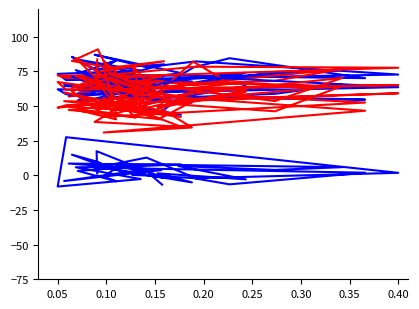

Reading left to right, extract all data points from this chart.

col_10: 80.5	76.6	80.1	69.7	85.5	75.2	81.7	80.0	82.7	73.5	74.1	83.8	75.5	73.2	68.7	72.7	82.2	78.0	87.0	73.8	67.4	70.1	66.7	62.6	77.8	84.5	70.1	72.6	67.7	68.1	74.0	64.5	74.6	76.1	64.4	68.2	64.4	62.4	69.8
col_14: 83.7	74.4	82.3	77.7	82.5	90.9	68.1	82.5	74.6	59.2	71.5	69.8	71.7	72.1	70.2	77.6	78.4	75.0	71.4	62.6	64.5	65.4	52.5	59.8	82.0	66.4	63.5	68.6	66.2	60.0	67.4	64.9	68.2	76.8	56.9	71.3	71.1	66.9	68.0
col_17: 75.9	74.4	58.4	66.1	71.4	63.9	52.2	64.2	68.5	54.0	57.0	75.9	60.2	62.1	58.5	63.6	71.1	64.0	55.3	43.7	48.0	59.6	53.5	44.2	63.2	57.0	54.6	56.7	52.6	55.0	64.3	56.1	58.8	65.3	57.8	59.3	65.7	55.3	56.0
col_20: 73.1	64.2	55.6	70.6	60.6	46.8	52.3	56.1	40.4	47.1	41.6	84.6	54.7	48.8	50.6	59.2	54.6	61.2	38.5	35.1	52.9	47.2	79.1	58.6	55.2	53.6	46.6	30.9	34.5	49.7	60.4	51.1	46.2	64.5	47.2	40.4	59.8	48.2	51.4
col_4: 1.3	17.4	-1.9	4.6	14.9	9.7	4.0	-0.8	-4.3	3.2	6.2	5.8	-2.7	-8.1	27.5	1.8	-2.1	12.8	5.3	7.9	7.5	2.0	0.3	-0.5	-2.0	-6.5	1.9	5.4	-5.1	1.4	-2.9	6.7	3.9	5.9	8.5	3.8	-4.1	4.1	-6.7
col_18: 77.8	72.7	55.4	73.5	63.3	66.9	52.0	77.9	44.6	47.4	53.9	71.4	59.0	67.3	61.8	65.1	62.5	64.2	49.4	42.2	55.6	55.6	49.4	40.4	53.6	57.6	52.5	42.2	60.0	48.4	61.3	62.6	53.6	70.3	49.4	45.7	53.5	52.4	60.6